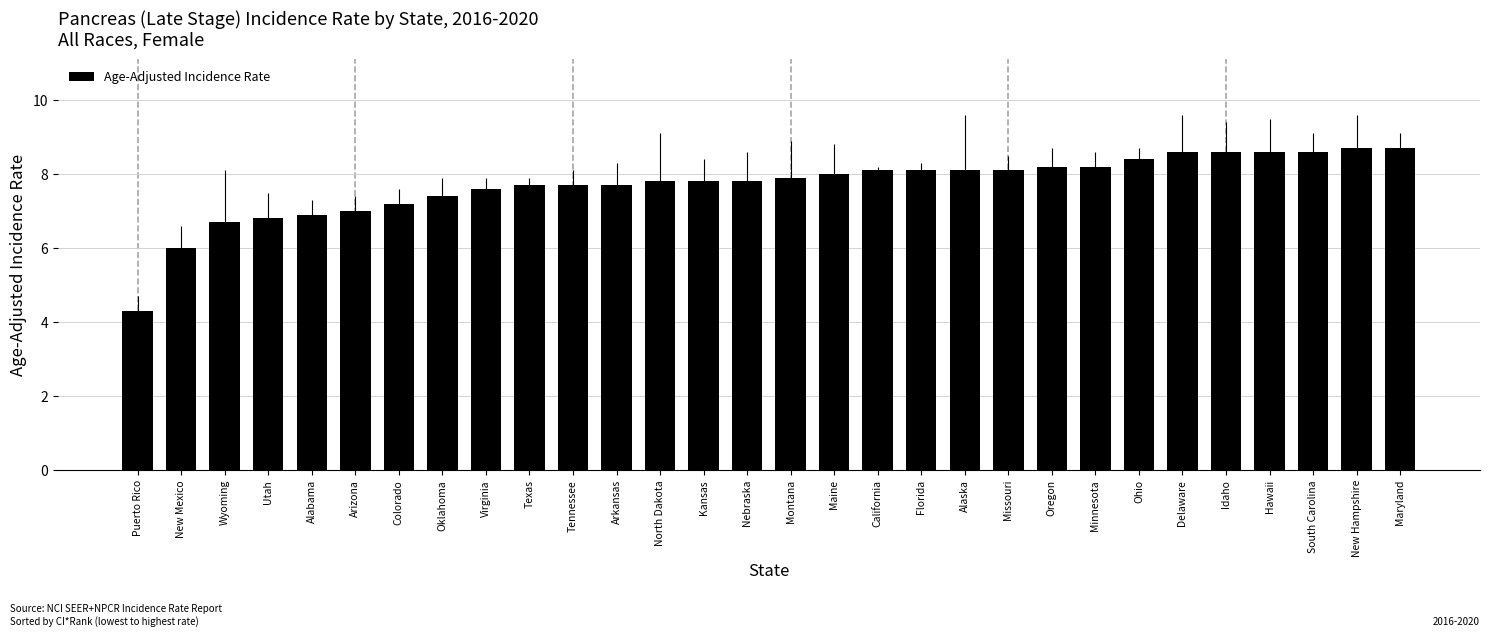

How many bars are there in total?

30